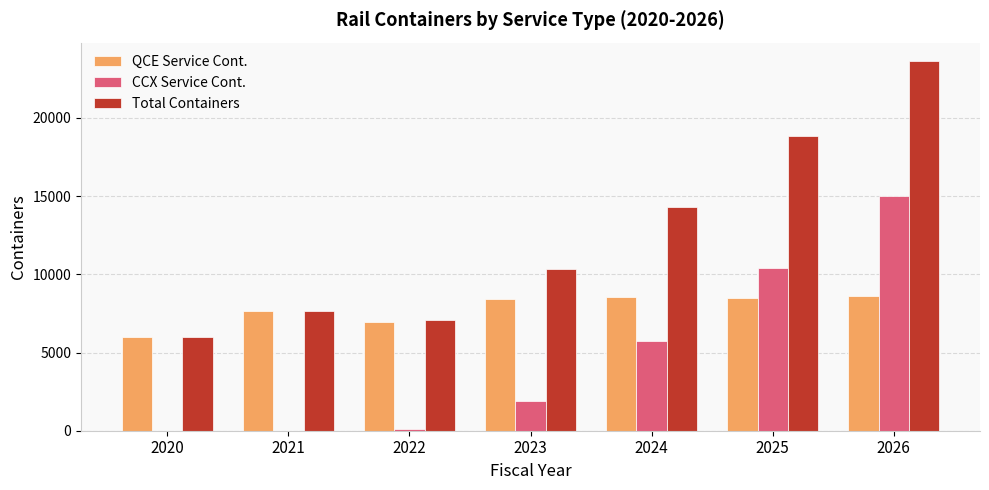

What is the spread (max minus min) of values at 2024?

8578